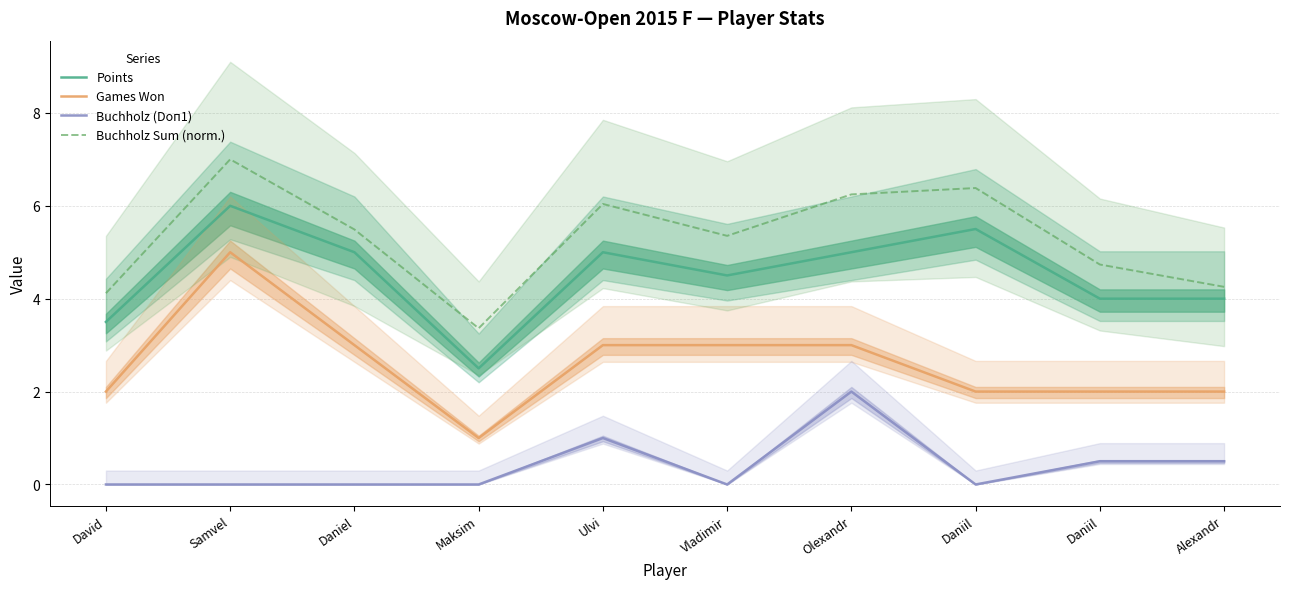

How many lines are shown in the chart?

4